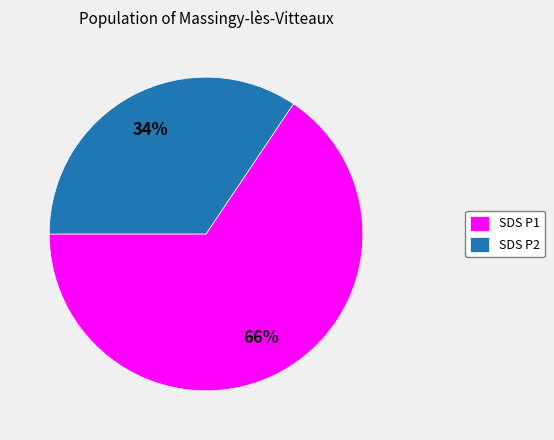

What is the largest slice in the pie chart?

SDS P1